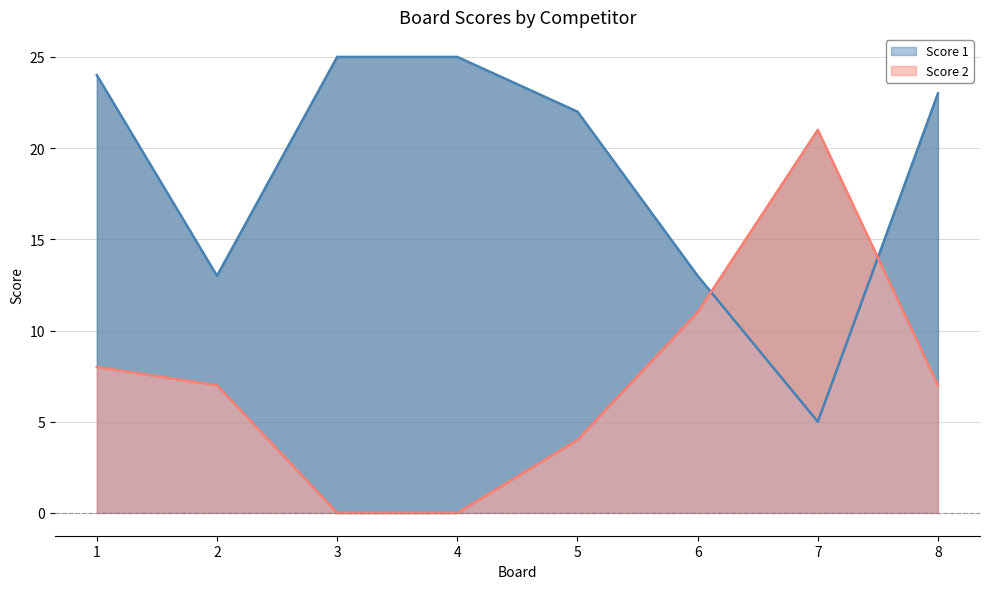

What is the spread (max minus min) of values at 4?

25